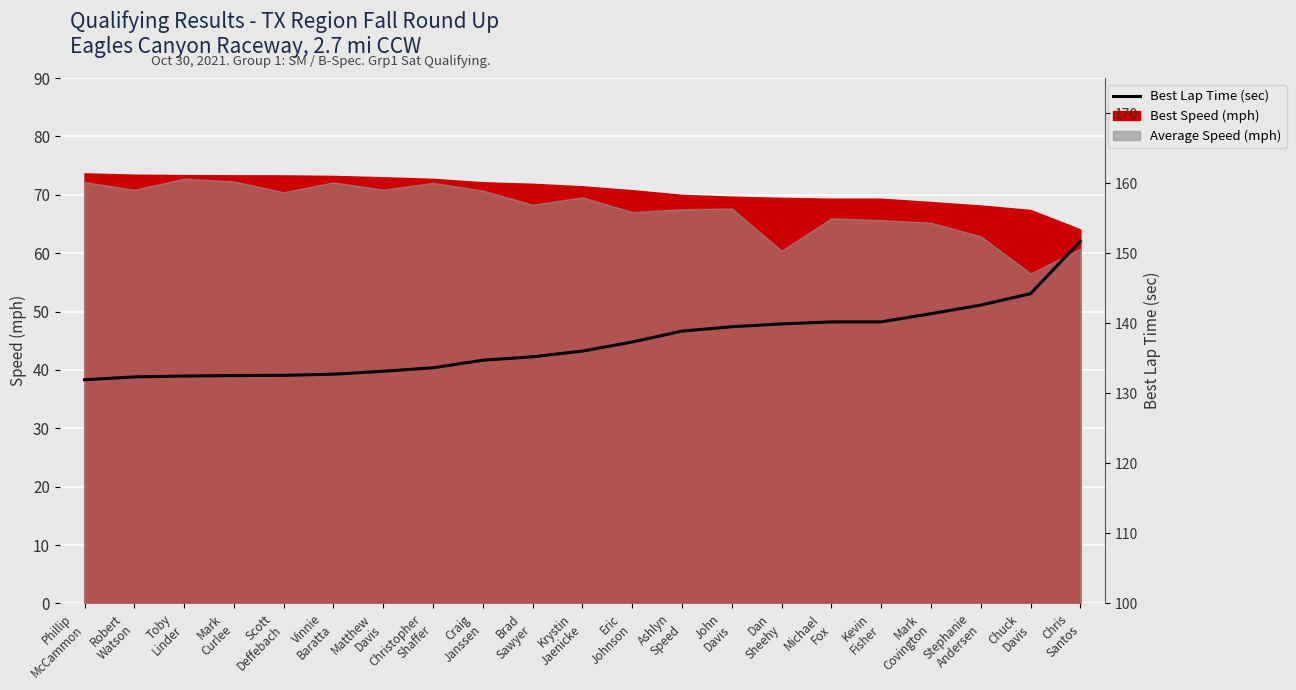

What is the maximum value shown in the chart?

151.7